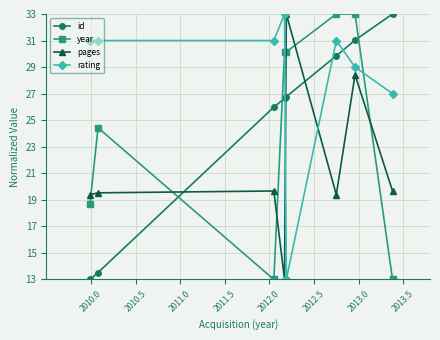

True or false: id has more than 2 interior local peaks.

False